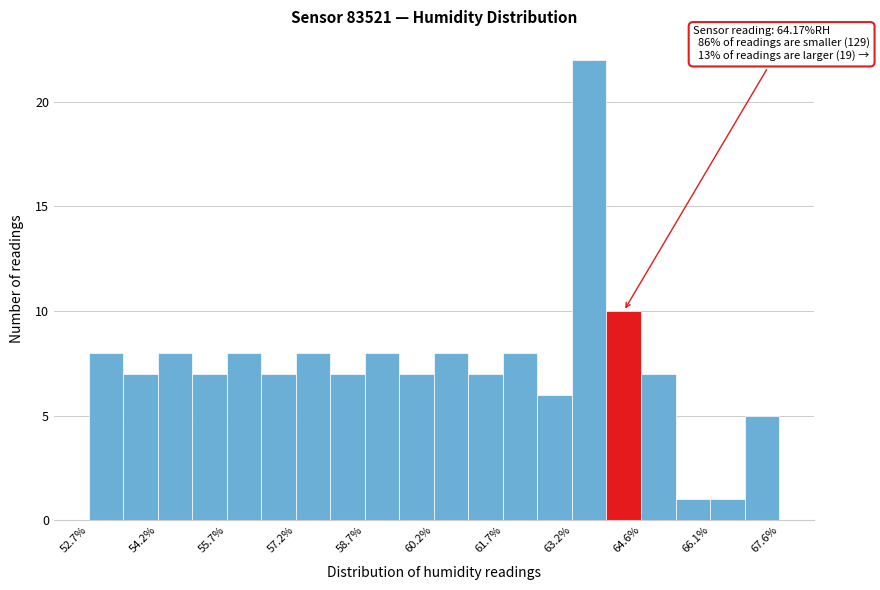

Read against the x-axis, roughly where is the centre of the tallest bar?

63.6